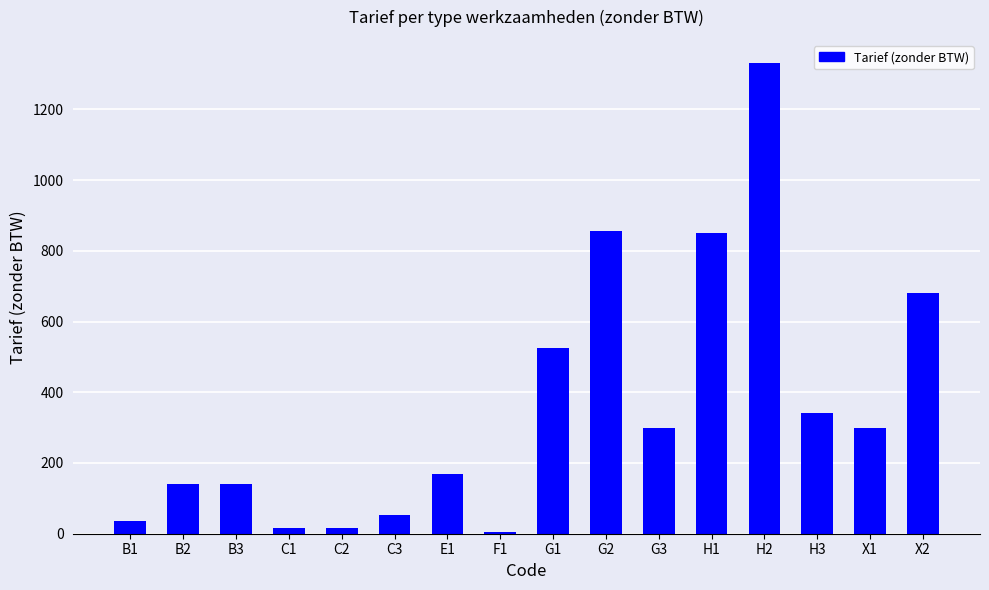

What is the sum of all values?

5758.5